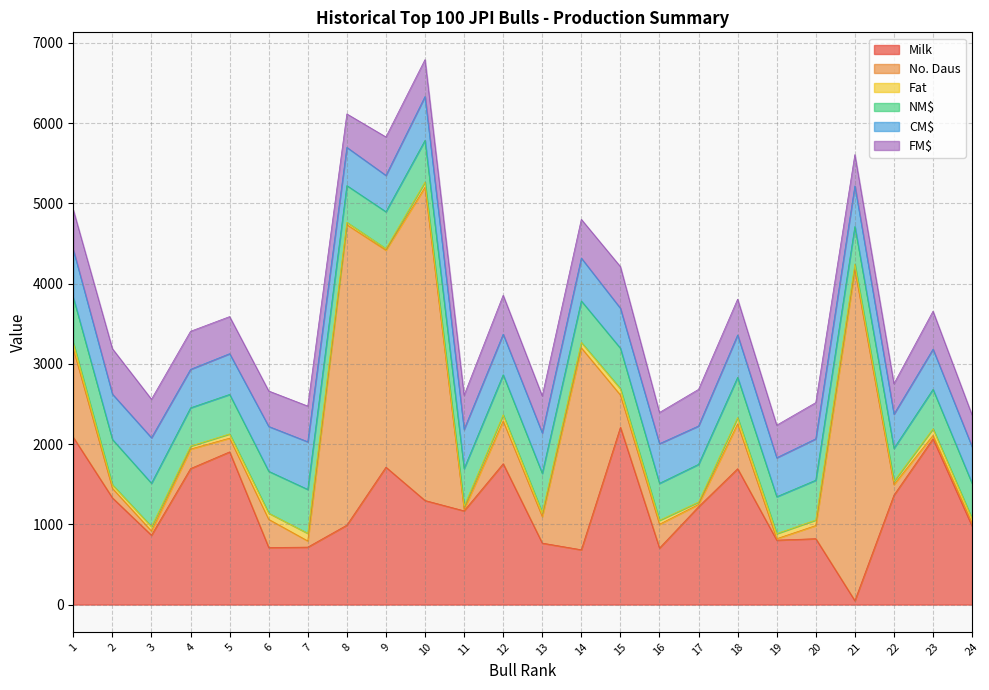

Where does the No. Daus series first go above 297?

1